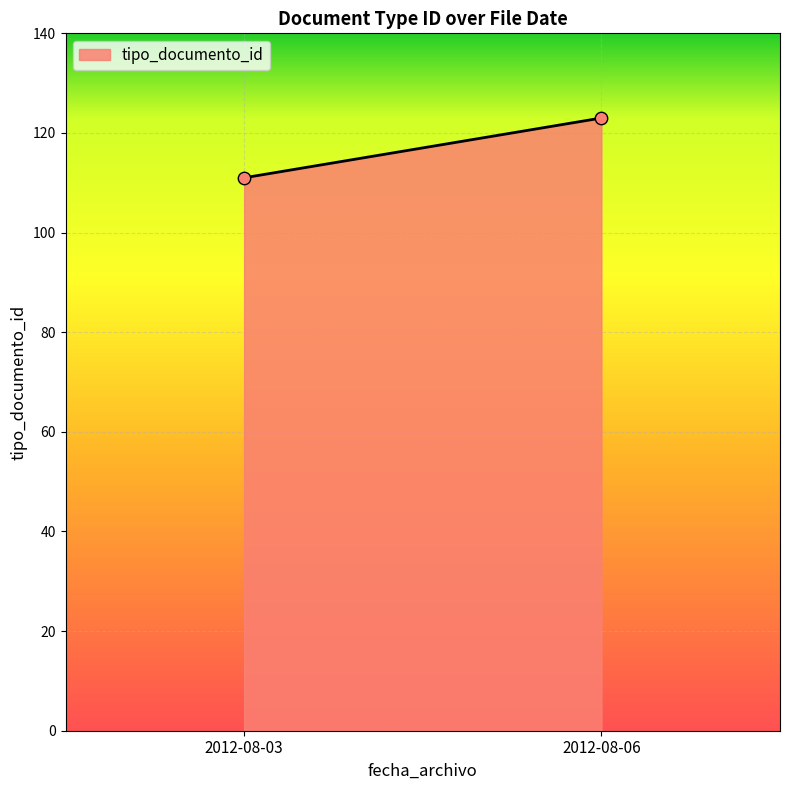

What is the average Y value?

117